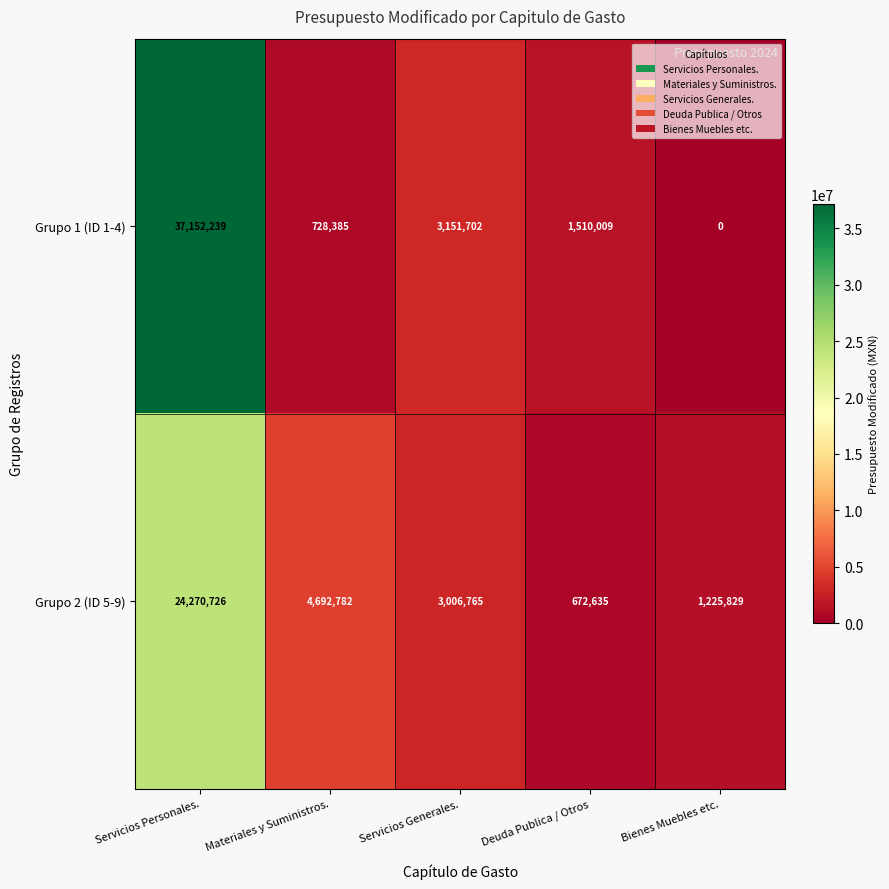

At which label is Grupo 2 (ID 5-9) closest to 12471680?

Materiales y Suministros.